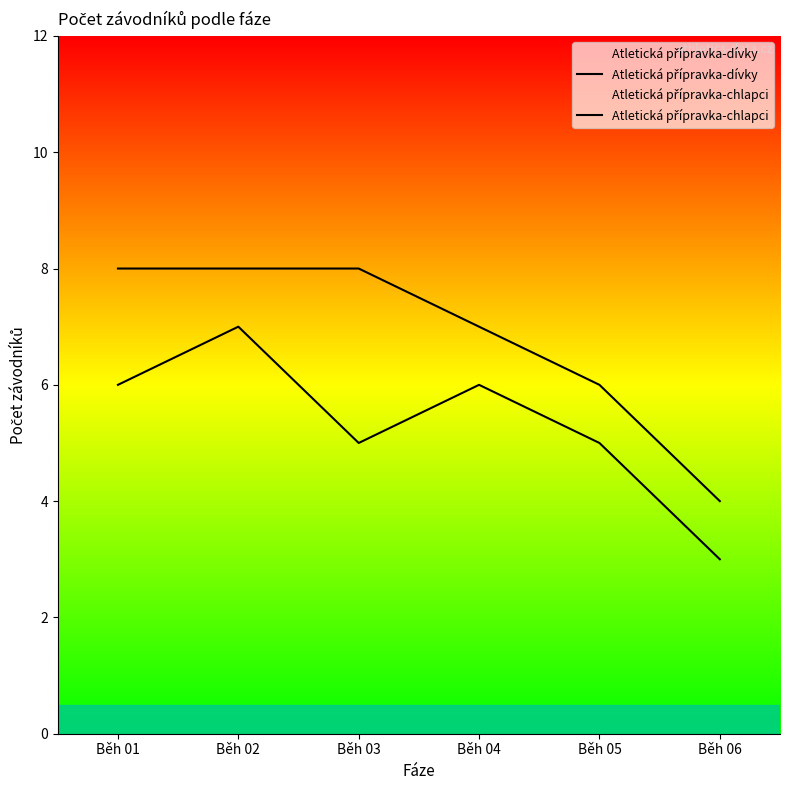

True or false: Atletická přípravka-chlapci has more than 2 points higher than both neighbors.

False